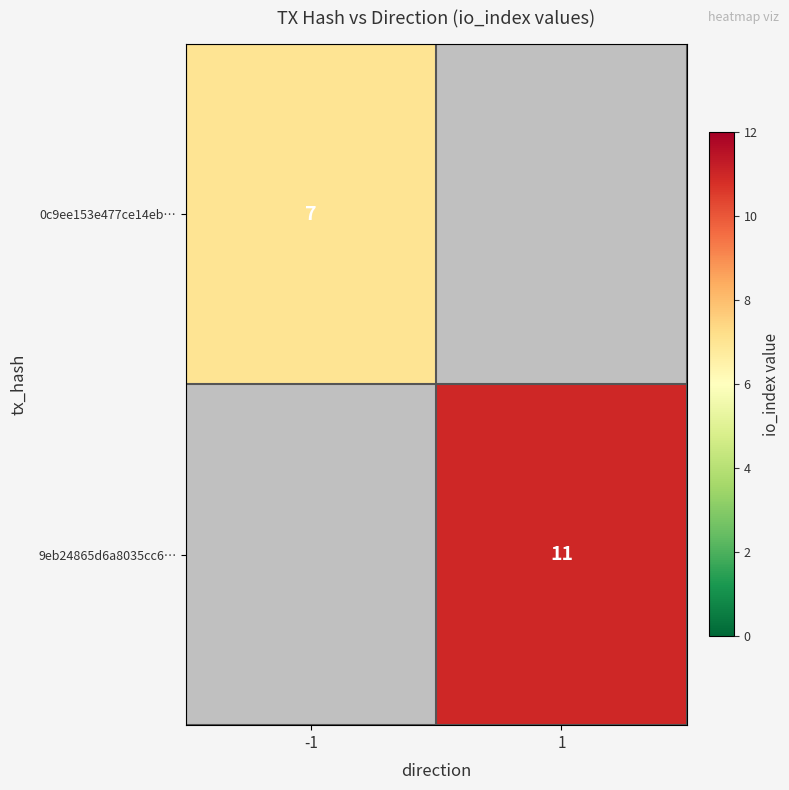

The value of 9eb24865d6a8035cc6… at 1 is 11. True or false?

True